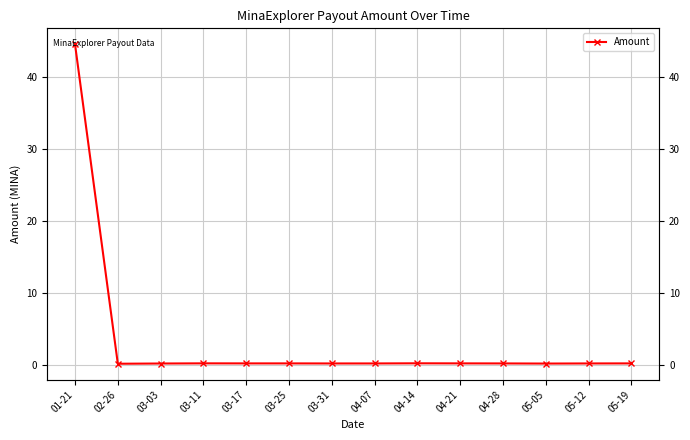

Is this an area chart (filled region under the line)?

No